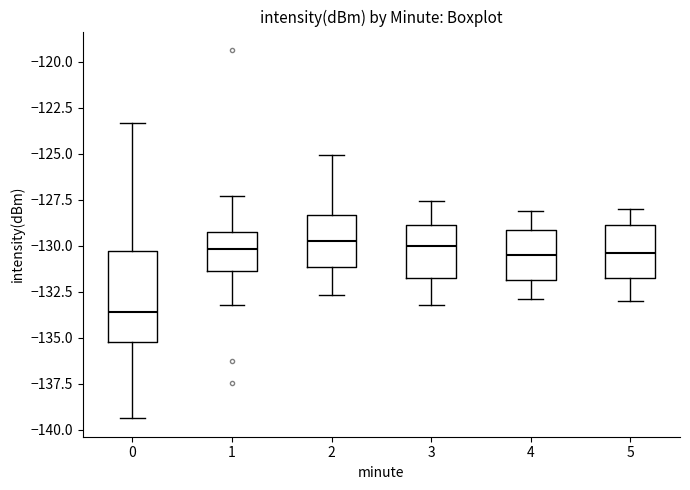

Reading left to right, transcribe this box plot: for each box, give where its median line is, the range the box spans, and where its two whiskers end, as read against the y-axis. The values are not printed on the chart, so give them approximately, as read against the axis.

0: median -133.5, box -135.0 to -130.5, whiskers -139.5 to -123.5
1: median -130.0, box -131.5 to -129.0, whiskers -133.0 to -127.5
2: median -129.5, box -131.0 to -128.5, whiskers -132.5 to -125.0
3: median -130.0, box -131.5 to -129.0, whiskers -133.0 to -127.5
4: median -130.5, box -132.0 to -129.0, whiskers -133.0 to -128.0
5: median -130.5, box -131.5 to -129.0, whiskers -133.0 to -128.0